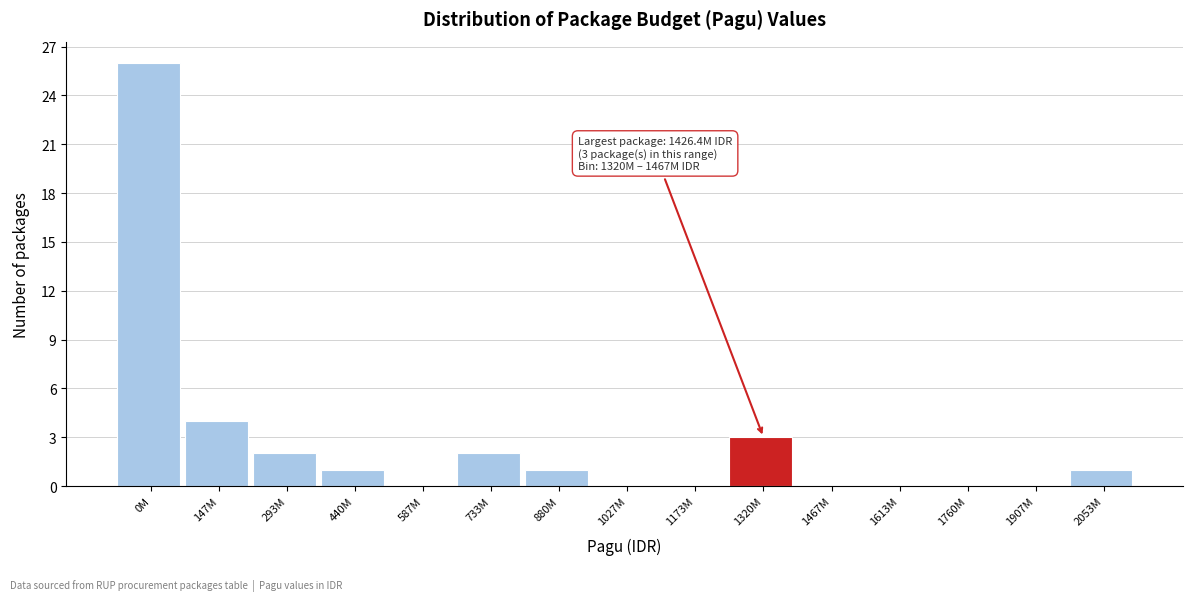

Reading left to right, what are all the values shown in this chart?

0M=26	147M=4	293M=2	440M=1	587M=0	733M=2	880M=1	1027M=0	1173M=0	1320M=3	1467M=0	1613M=0	1760M=0	1907M=0	2053M=1